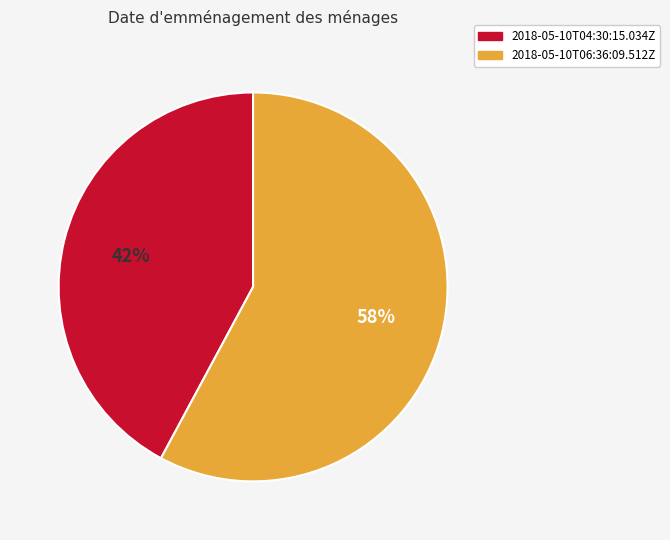

Is it true that 2018-05-10T06:36:09.512Z is 72% of the pie?

False